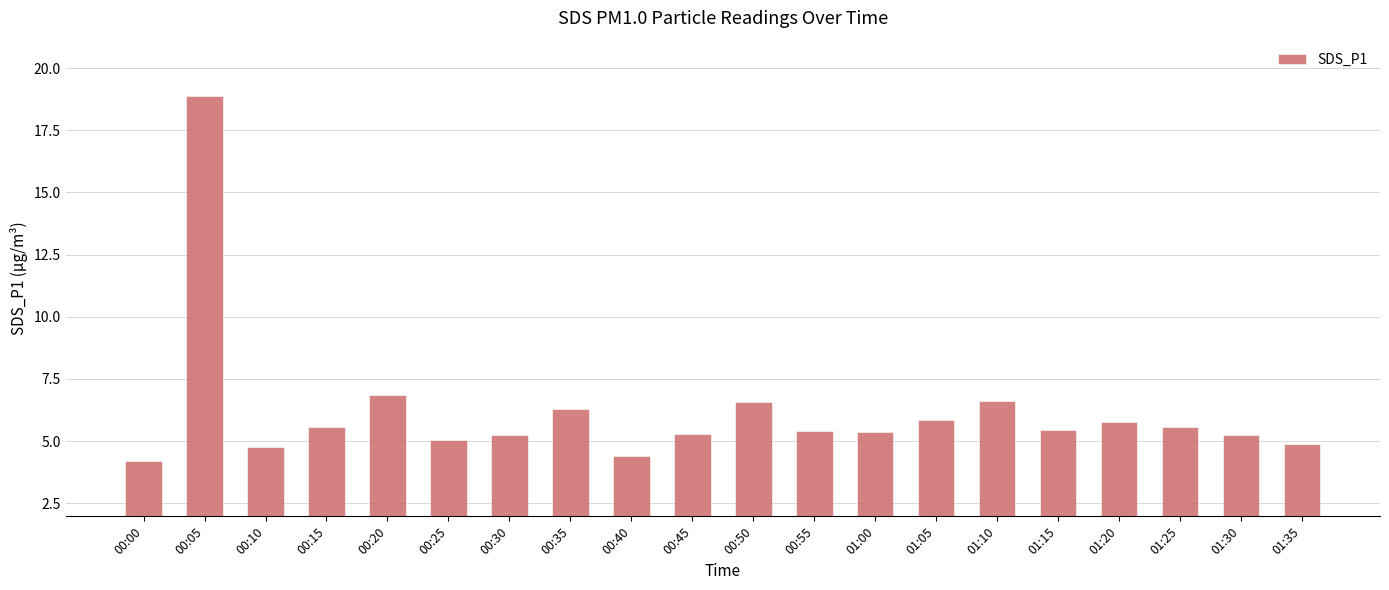

What is the ratio of the value at 00:45 to the value at 00:10?

1.1